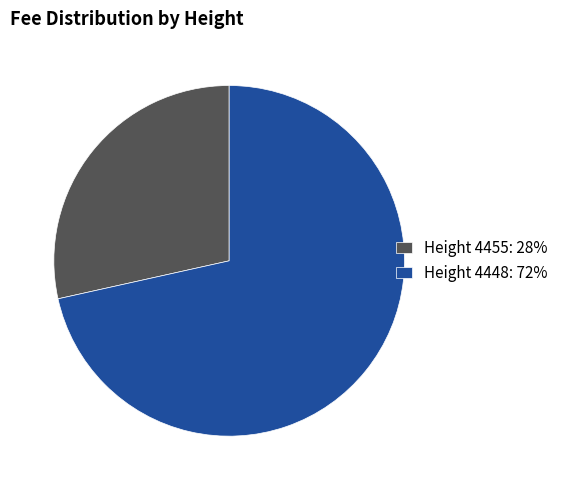

Is there any slice that represents more than half of the pie?

Yes